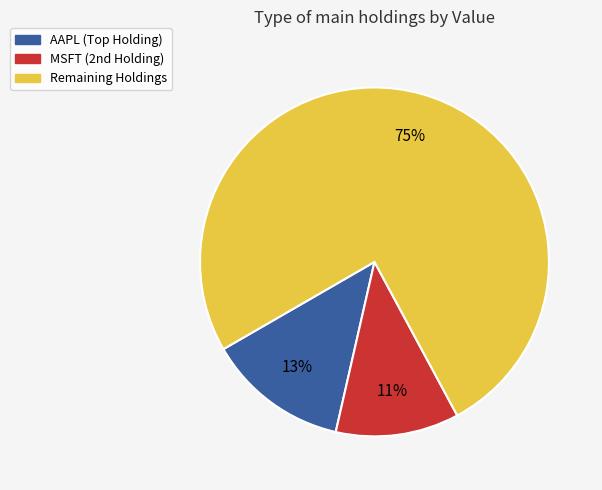

To the nearest percent, what is the average slice percentage?

33%